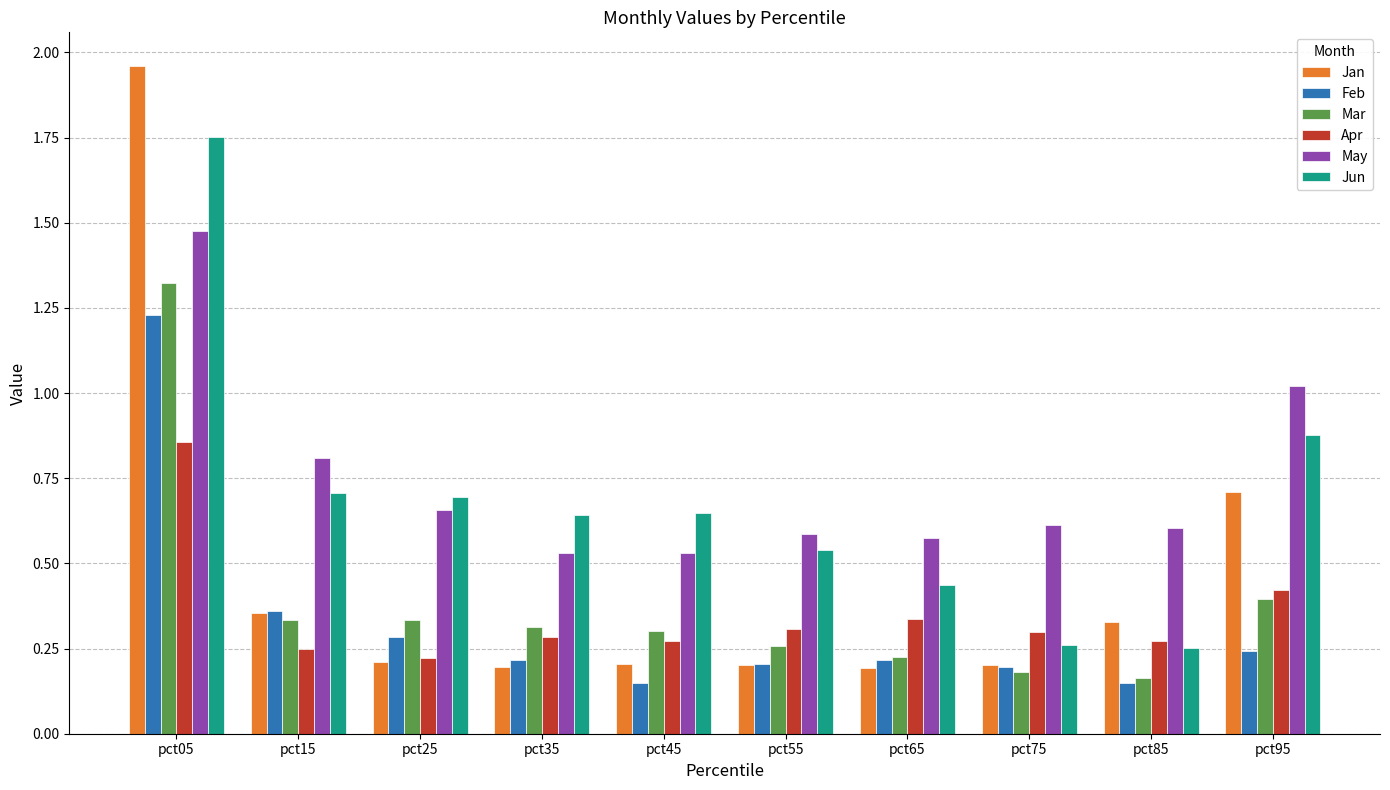

Which category has the highest value in the Apr series?

pct05